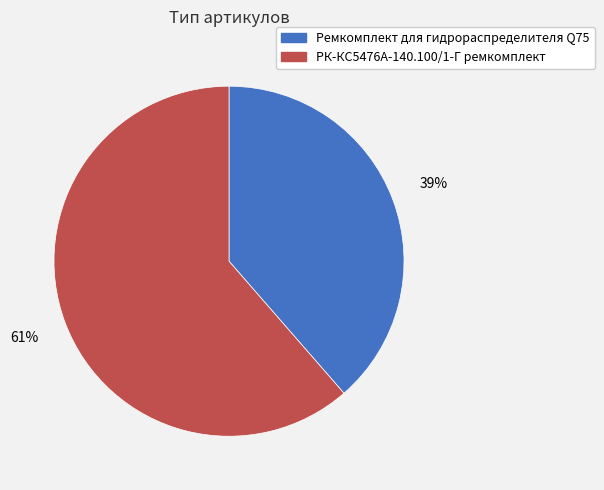

Which slice is the smallest?

Ремкомплект для гидрораспределителя Q75